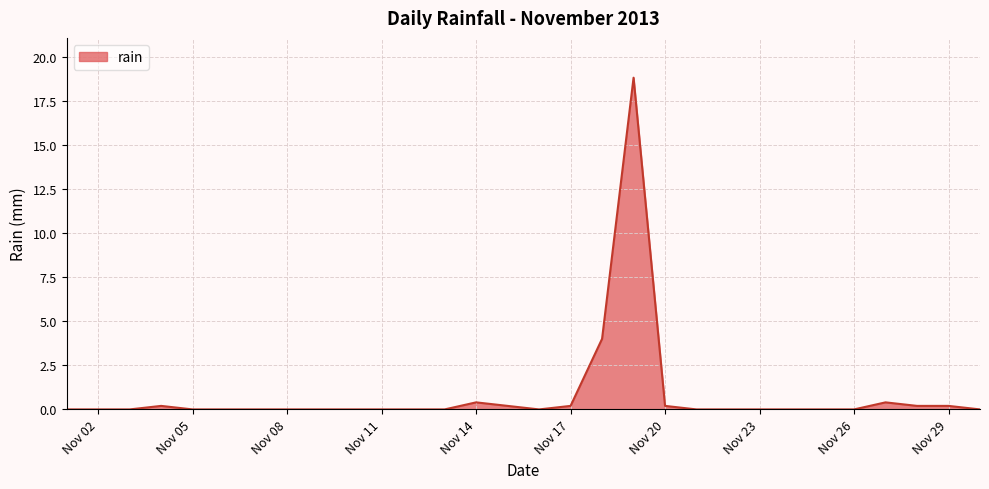

What is the greatest value displayed?

18.8